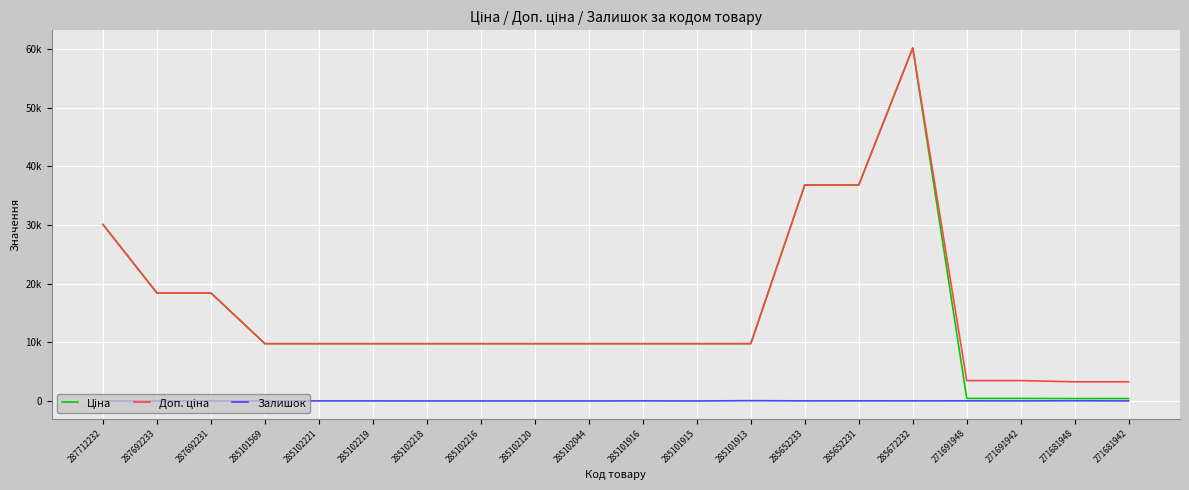

The Ціна series shows 9775.5 at 285102218. True or false?

True